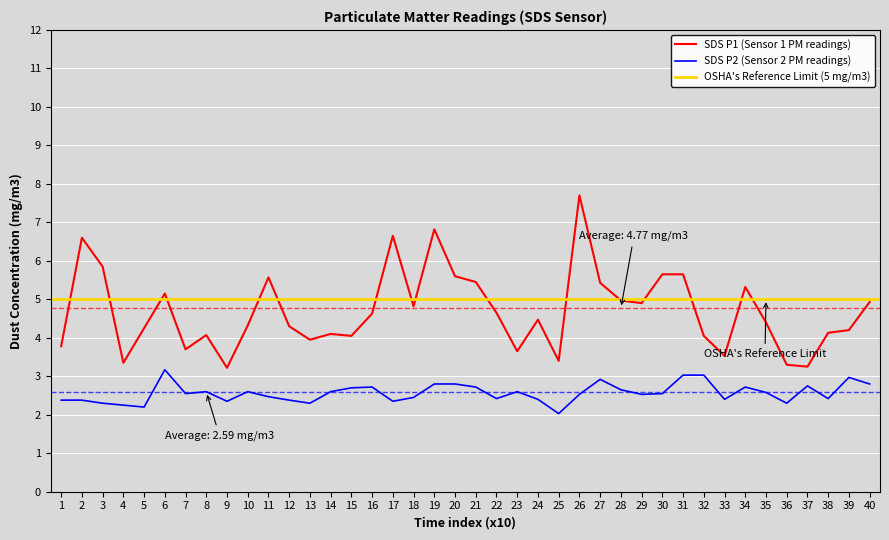

The value of SDS P1 (Sensor 1 PM readings) at 21 is 3.7. True or false?

False